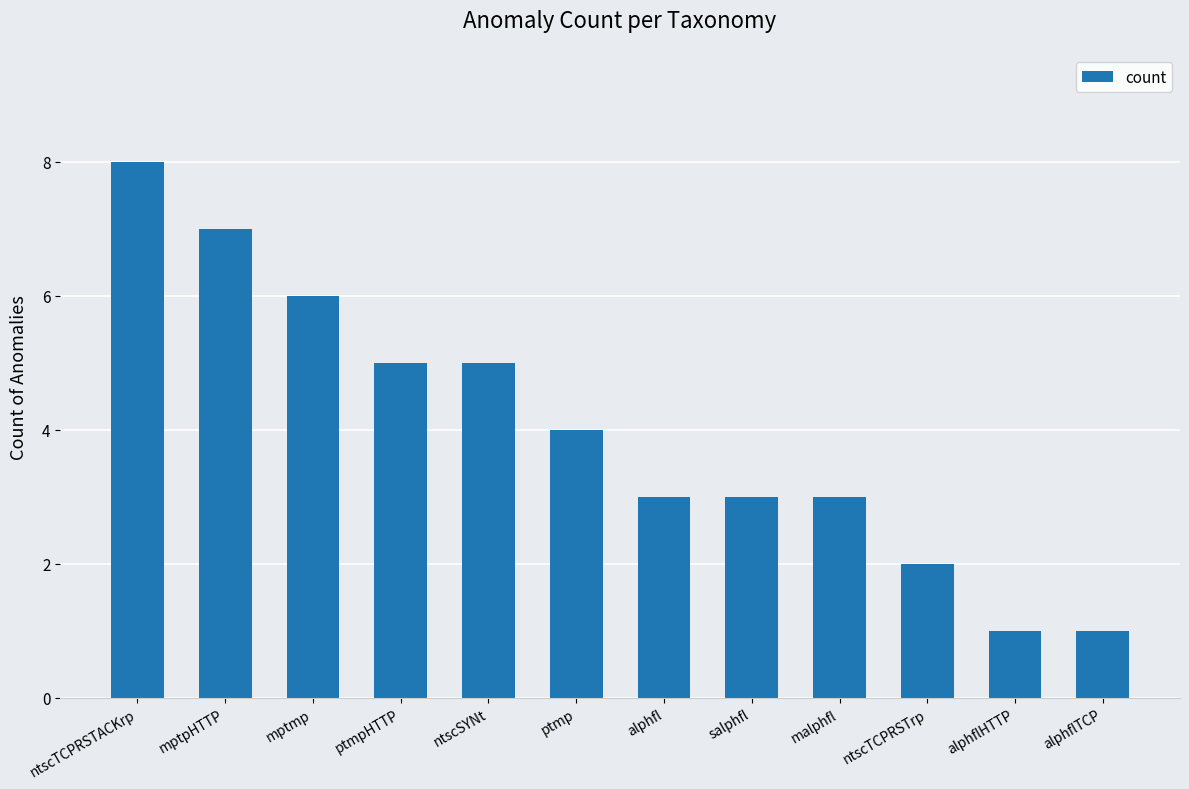

The value at ptmp is 2. True or false?

False